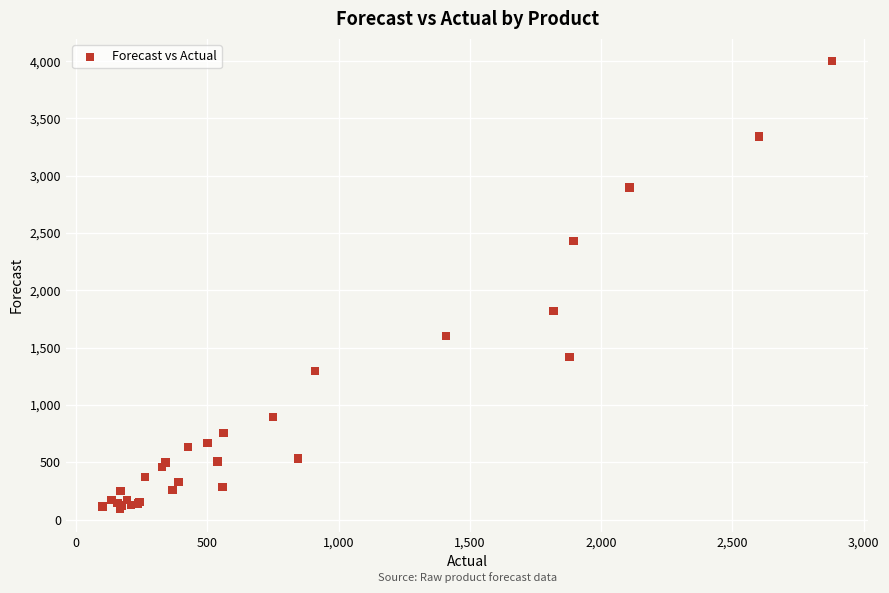

What Y value in the scatter plot is closest to 2044?

1820